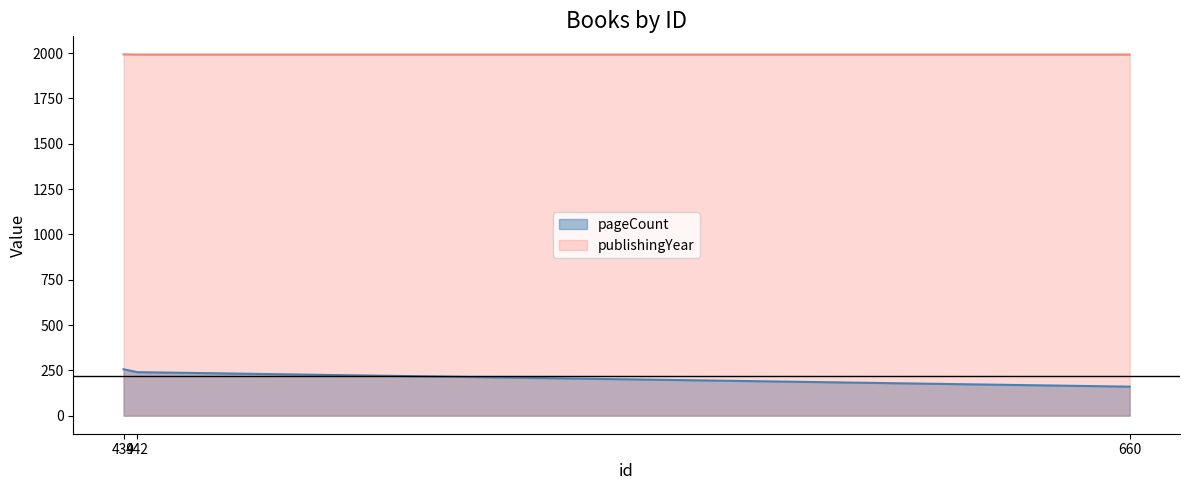

Does the chart have visible grid lines?

No